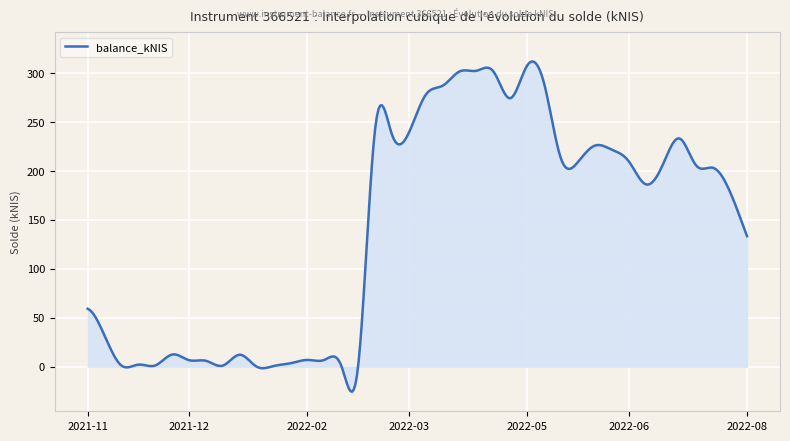

What is the smallest value displayed?

-25.6